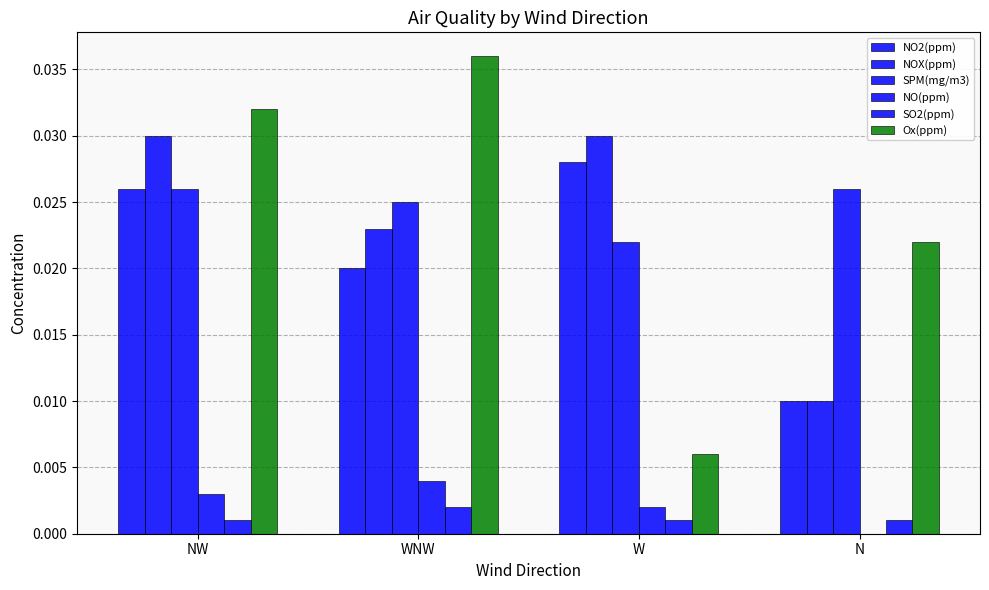

How many groups of bars are there?

4